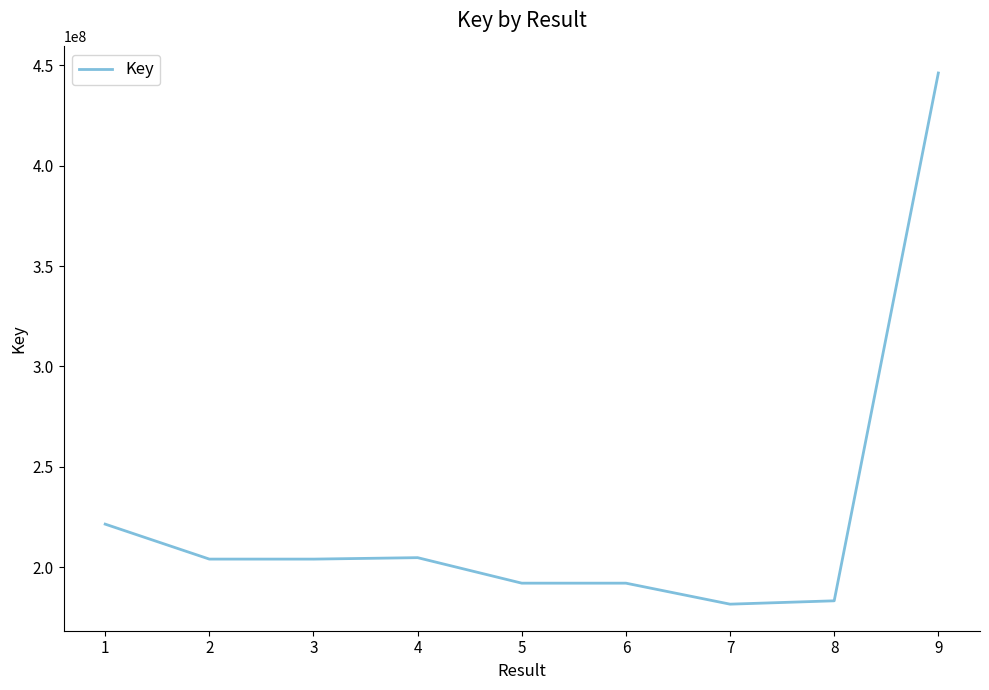

What is the minimum value shown in the chart?

181642670